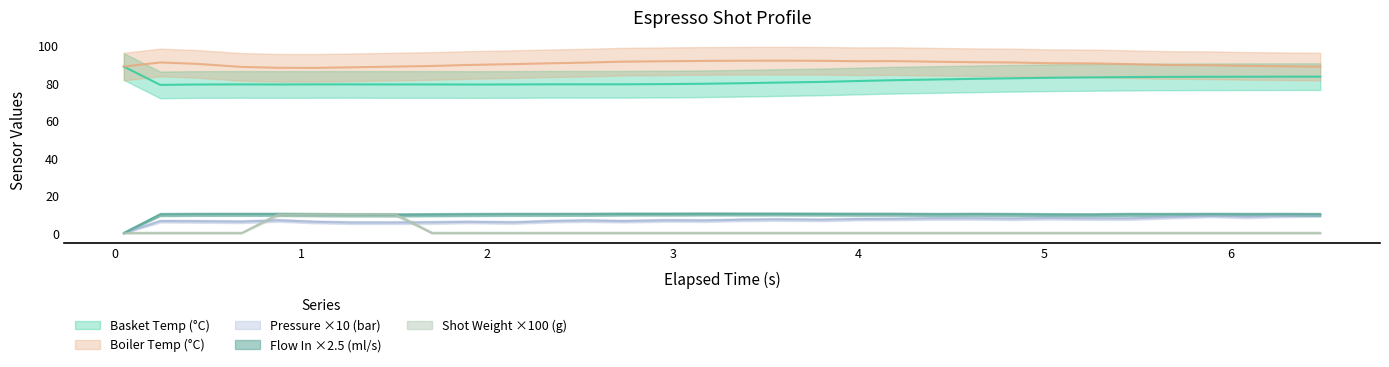

True or false: flow_in and water_temperature_basket intersect in this chart.

False